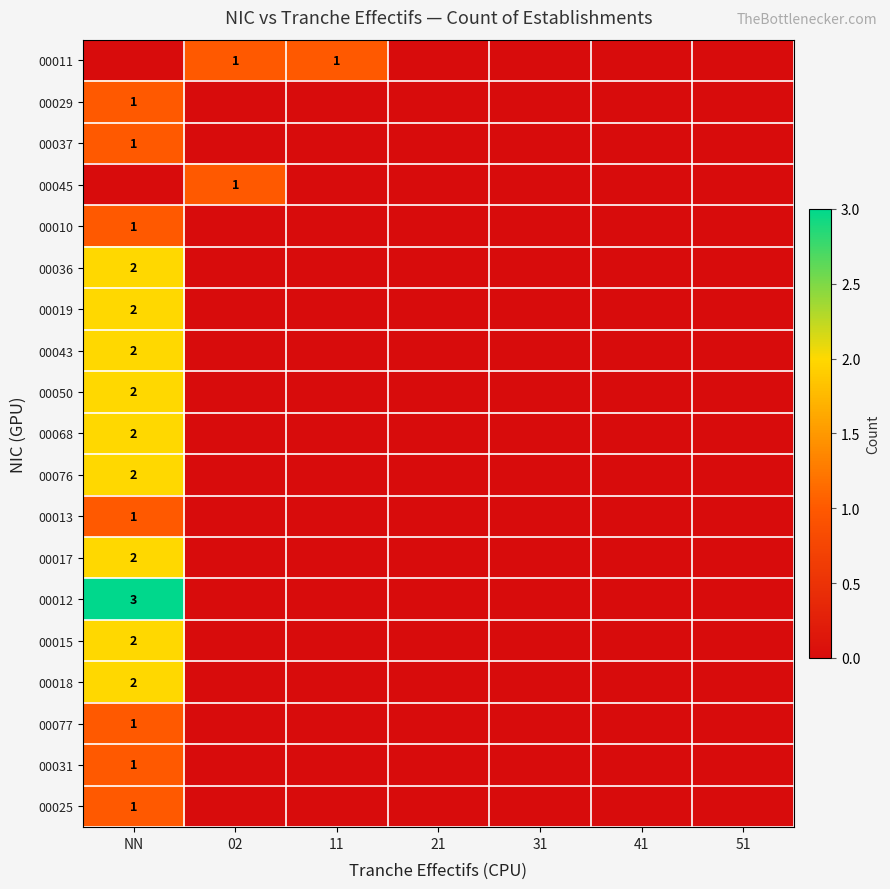

Is it true that 00018 equals 1 at 41?

False